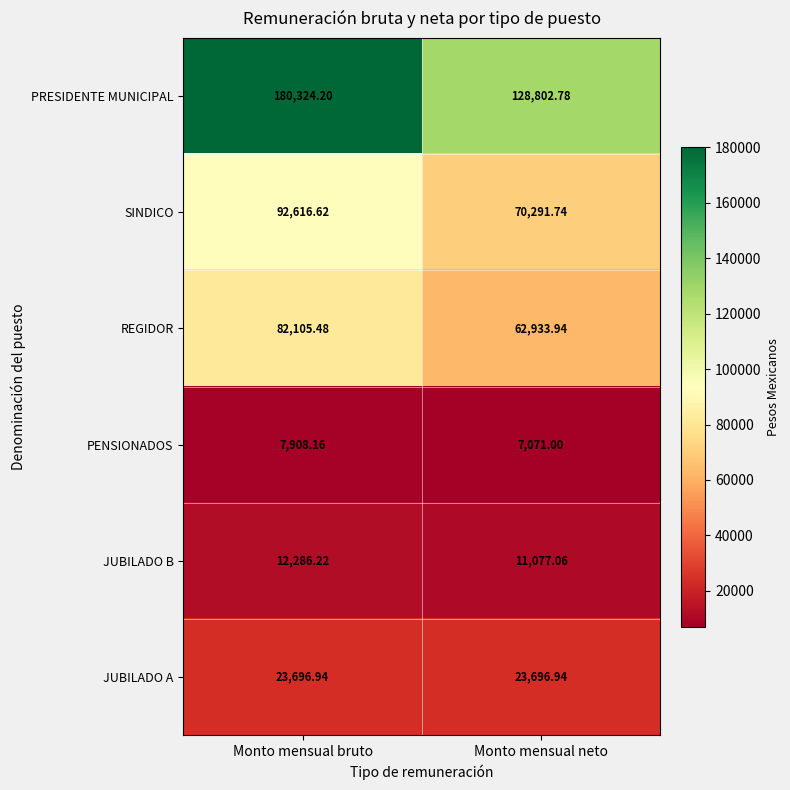

At how many categories does at least one series exceed 64795?

2